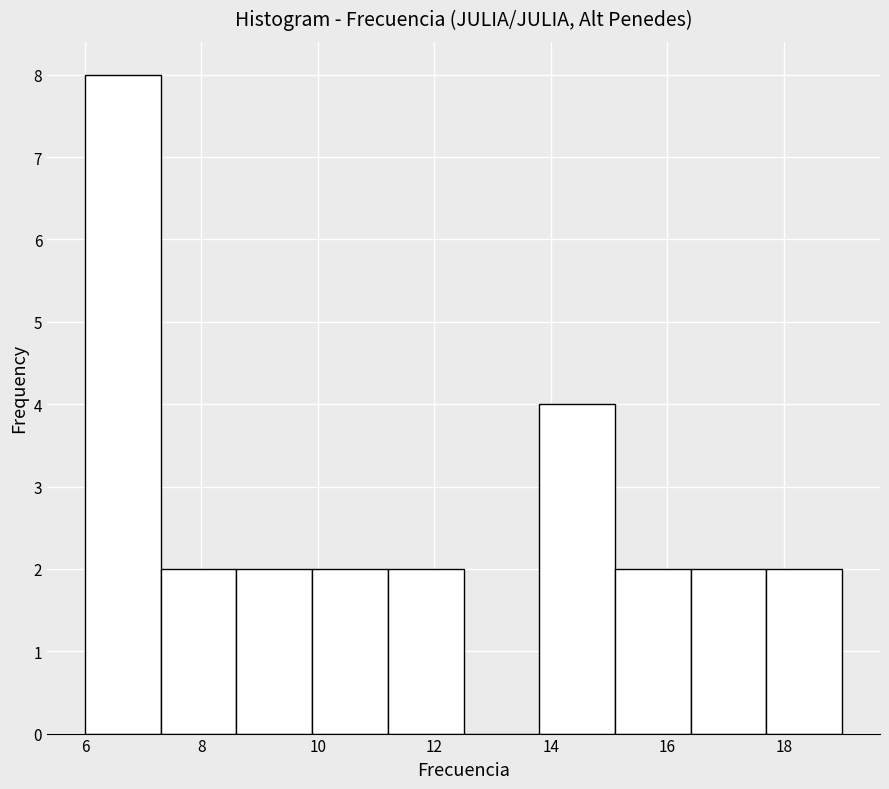

Reading left to right, transcribe this chart: for each bar, give the range it covers on the x-axis and its height. Neither the bar edges nor the heights are printed on the chart, so give them approximately, as read against the axes.

6.0 to 7.3: 8
7.3 to 8.6: 2
8.6 to 9.9: 2
9.9 to 11.2: 2
11.2 to 12.5: 2
12.5 to 13.8: 0
13.8 to 15.1: 4
15.1 to 16.4: 2
16.4 to 17.7: 2
17.7 to 19.0: 2